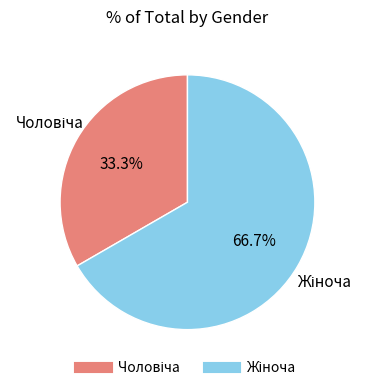

Does any single category account for the majority?

Yes